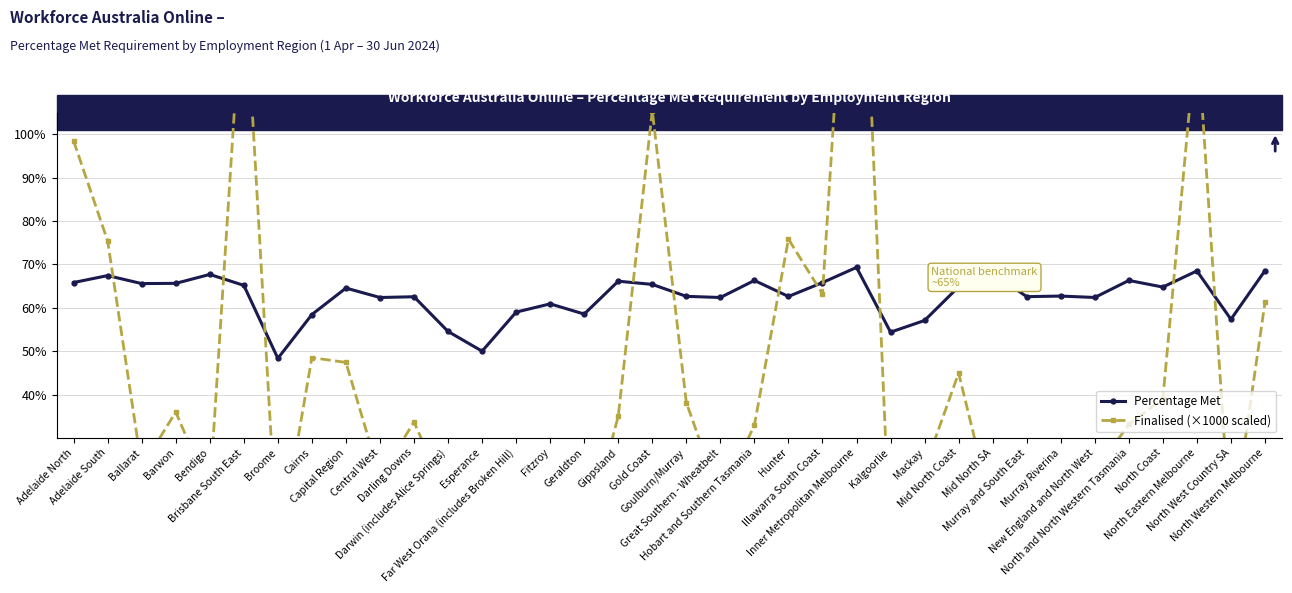

Reading left to right, transcribe all the data shown in this chart.

Percentage Met: Adelaide North=0.7	Adelaide South=0.7	Ballarat=0.7	Barwon=0.7	Bendigo=0.7	Brisbane South East=0.7	Broome=0.5	Cairns=0.6	Capital Region=0.6	Central West=0.6	Darling Downs=0.6	Darwin (includes Alice Springs)=0.5	Esperance=0.5	Far West Orana (includes Broken Hill)=0.6	Fitzroy=0.6	Geraldton=0.6	Gippsland=0.7	Gold Coast=0.7	Goulburn/Murray=0.6	Great Southern - Wheatbelt=0.6	Hobart and Southern Tasmania=0.7	Hunter=0.6	Illawarra South Coast=0.7	Inner Metropolitan Melbourne=0.7	Kalgoorlie=0.5	Mackay=0.6	Mid North Coast=0.6	Mid North SA=0.7	Murray and South East=0.6	Murray Riverina=0.6	New England and North West=0.6	North and North Western Tasmania=0.7	North Coast=0.6	North Eastern Melbourne=0.7	North West Country SA=0.6	North Western Melbourne=0.7
Finalised (×1000 scaled): Adelaide North=1.0	Adelaide South=0.8	Ballarat=0.2	Barwon=0.4	Bendigo=0.2	Brisbane South East=1.4	Broome=0.0	Cairns=0.5	Capital Region=0.5	Central West=0.2	Darling Downs=0.3	Darwin (includes Alice Springs)=0.2	Esperance=0.0	Far West Orana (includes Broken Hill)=0.1	Fitzroy=0.3	Geraldton=0.1	Gippsland=0.3	Gold Coast=1.1	Goulburn/Murray=0.4	Great Southern - Wheatbelt=0.2	Hobart and Southern Tasmania=0.3	Hunter=0.8	Illawarra South Coast=0.6	Inner Metropolitan Melbourne=1.9	Kalgoorlie=0.0	Mackay=0.2	Mid North Coast=0.4	Mid North SA=0.1	Murray and South East=0.2	Murray Riverina=0.2	New England and North West=0.2	North and North Western Tasmania=0.3	North Coast=0.4	North Eastern Melbourne=1.2	North West Country SA=0.1	North Western Melbourne=0.6